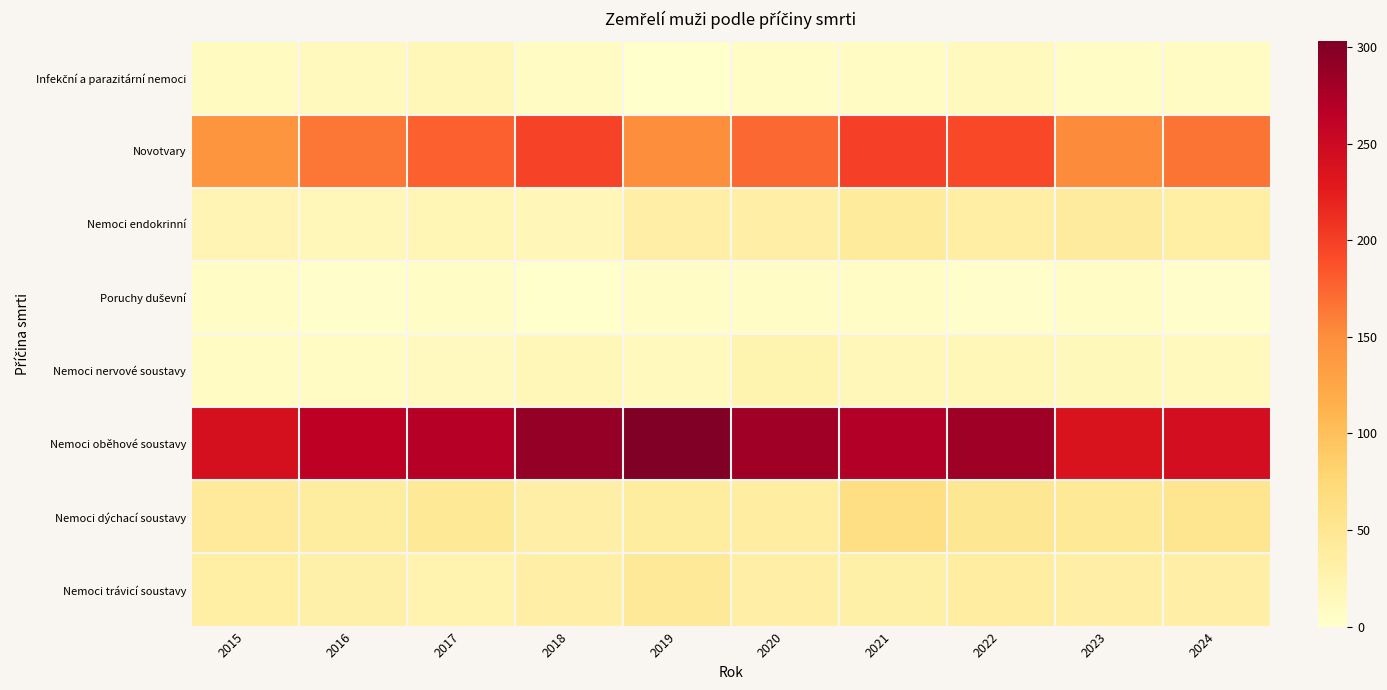

Count the number of categories in the chart.

10